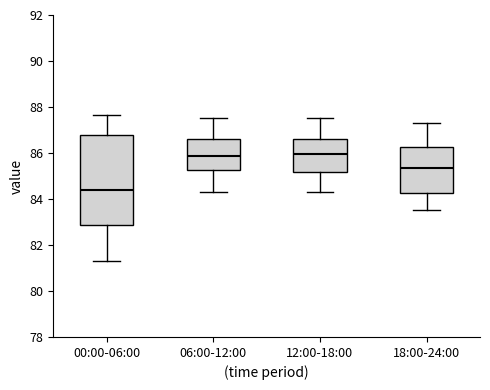

Reading left to right, read every box against the y-axis: the position of its median line, the range the box covers, and the ends of its whiskers. The values are not printed on the chart, so give them approximately, as read against the axis.

00:00-06:00: median 84.4, box 82.8 to 86.8, whiskers 81.2 to 87.6
06:00-12:00: median 85.8, box 85.2 to 86.6, whiskers 84.4 to 87.6
12:00-18:00: median 86.0, box 85.2 to 86.6, whiskers 84.4 to 87.6
18:00-24:00: median 85.4, box 84.2 to 86.2, whiskers 83.6 to 87.4